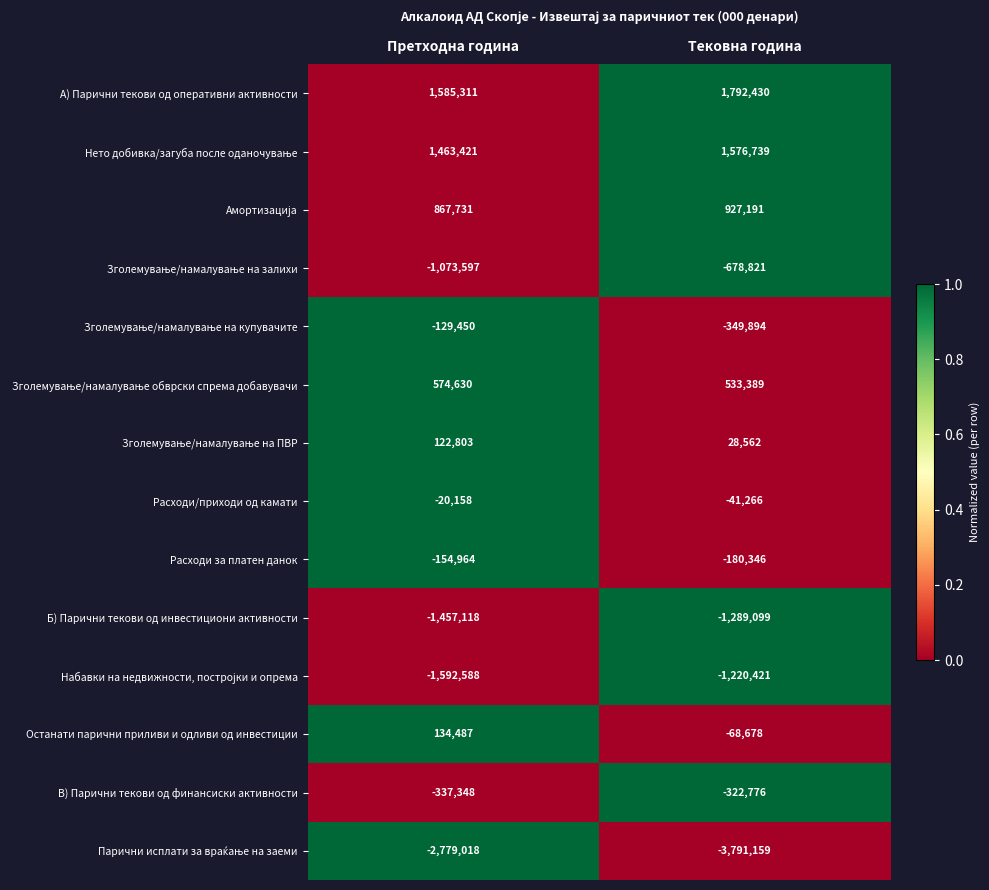

Is it true that Останати парични приливи и одливи од инвестиции equals -68678 at Тековна година?

True